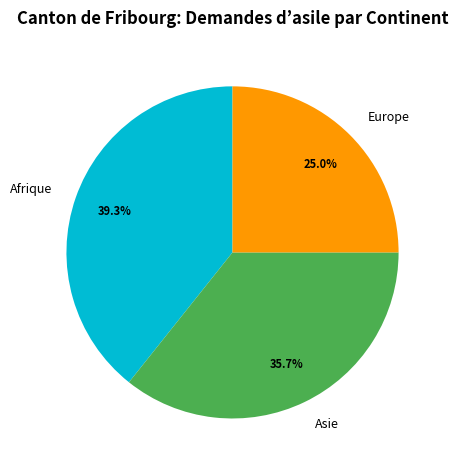

How many segments does this pie chart have?

3